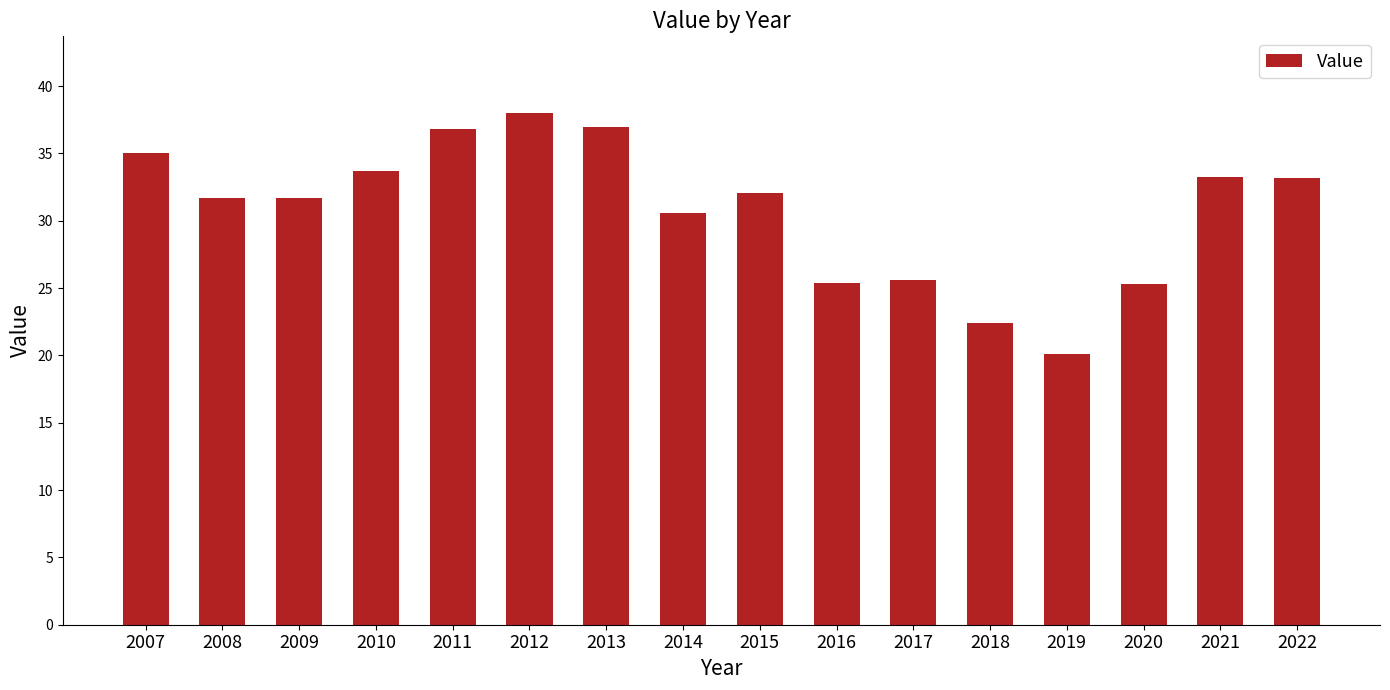

What is the change in value from 2014 to 2022?

+2.6